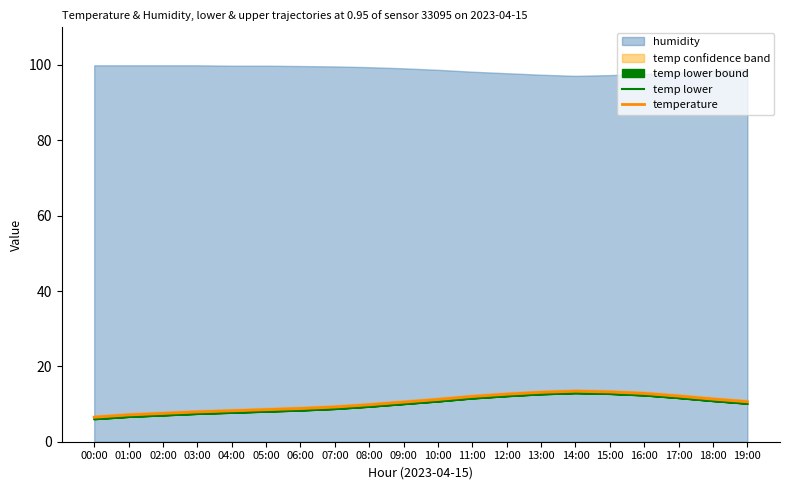

How many interior local peaks does the temp lower series have?

1